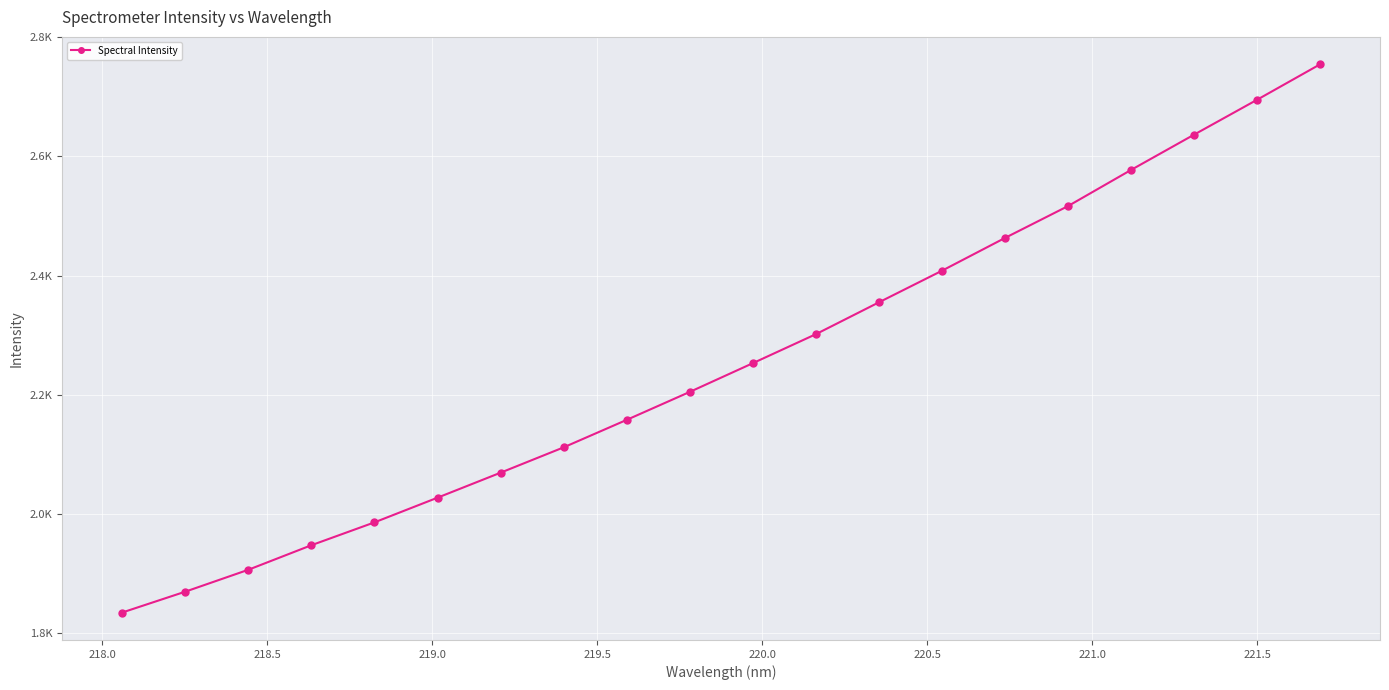

Is this an area chart (filled region under the line)?

No